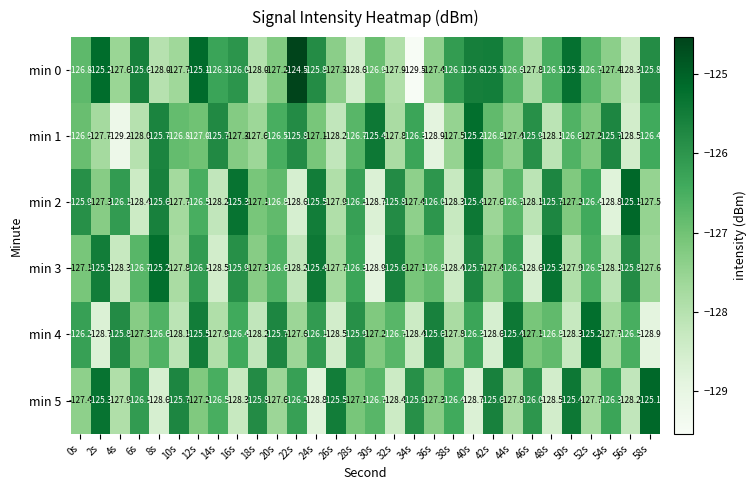

Which series has the largest range (max minus min)?

min 0